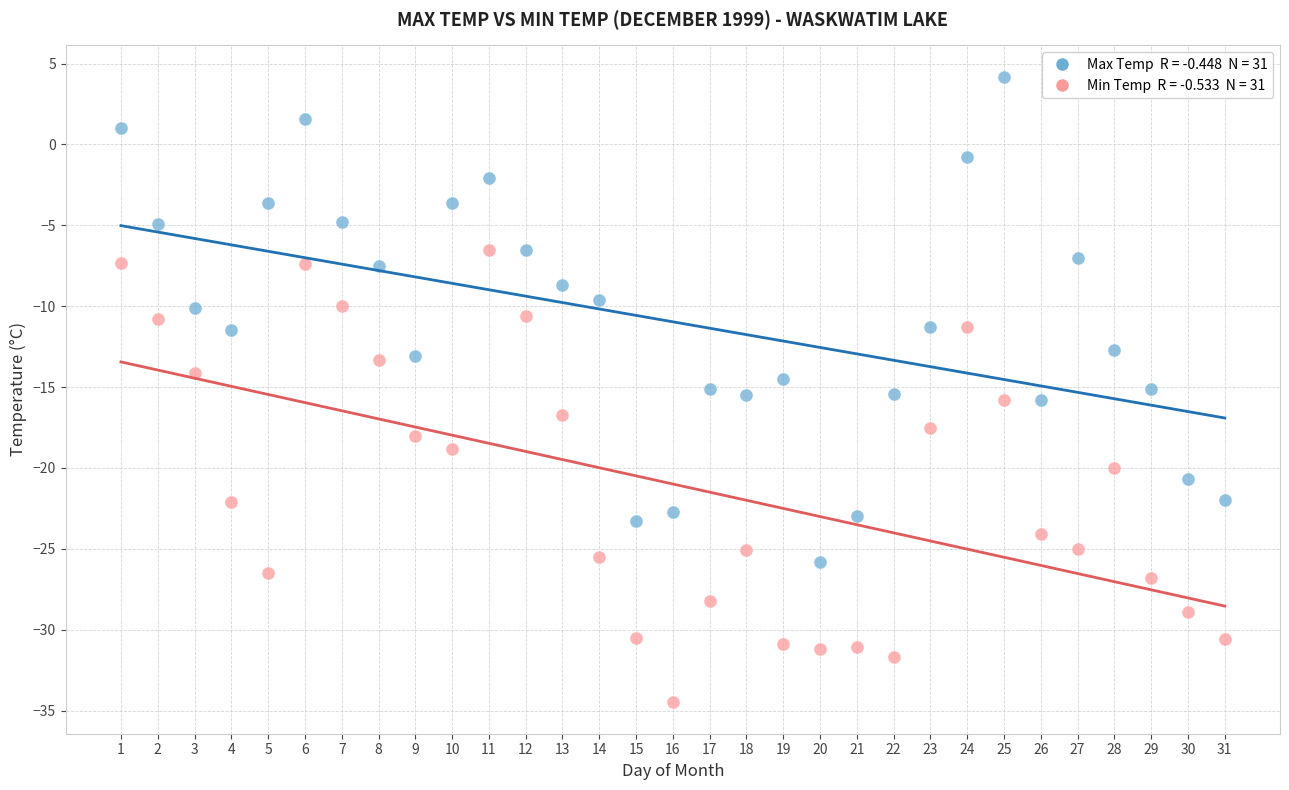

Across all data points, what is the range of Y values (max minus min)?

38.7